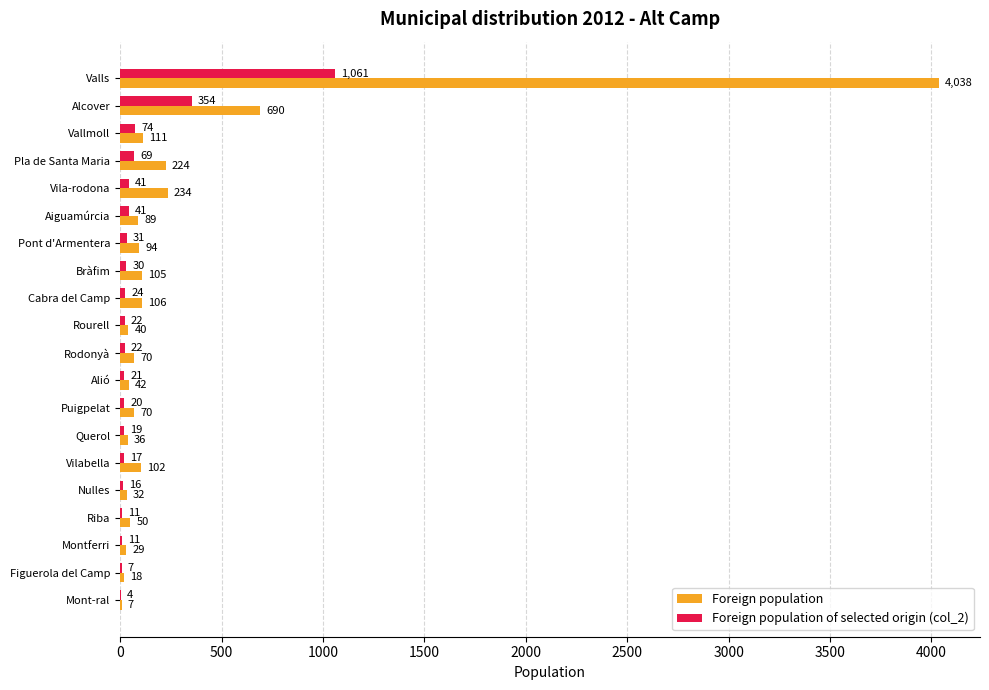

Which series changed the most between Alió and Riba?

Foreign population of selected origin (col_2)